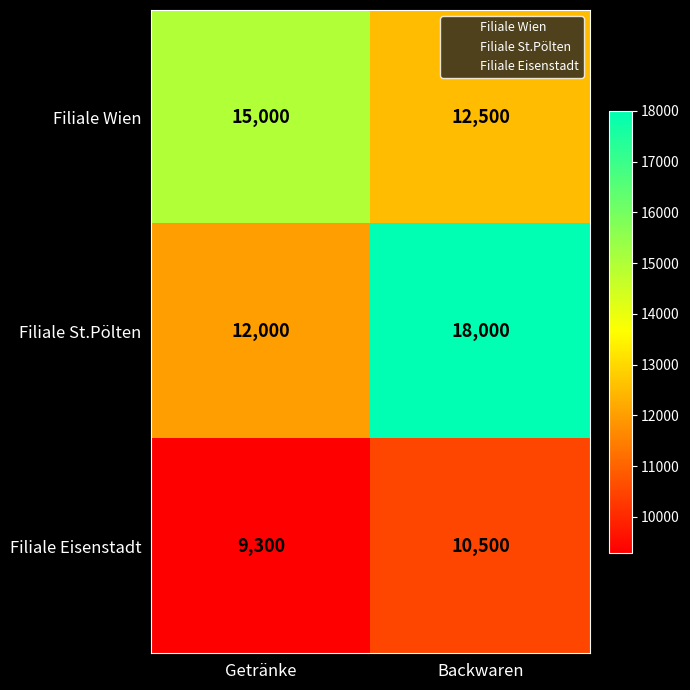

List the series in order of their peak value, highest first.

Filiale St.Pölten, Filiale Wien, Filiale Eisenstadt